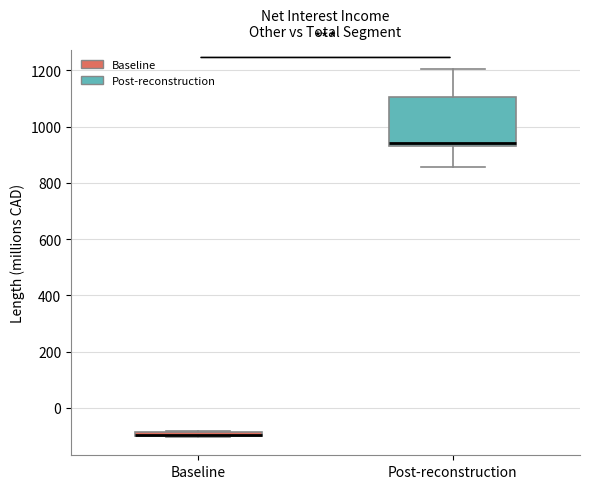

Which box is the tallest, from its lower edge to its upper edge?

Post-reconstruction